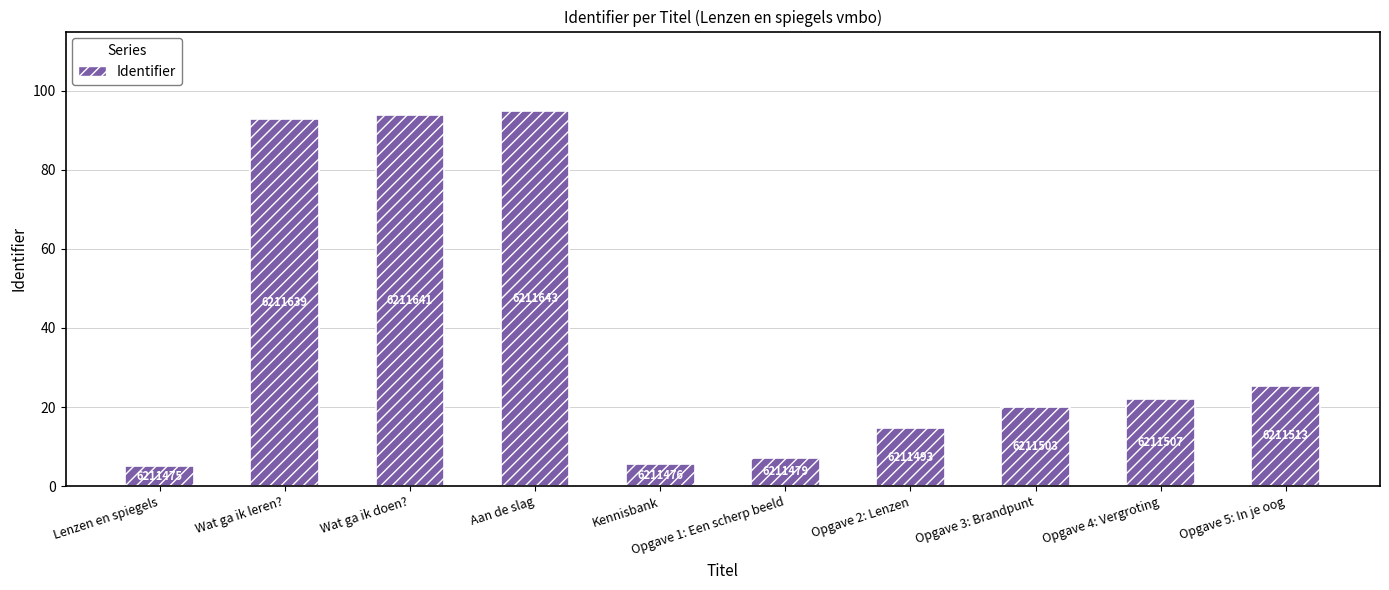

What is the change in value from Wat ga ik doen? to Opgave 5: In je oog?

-68.6